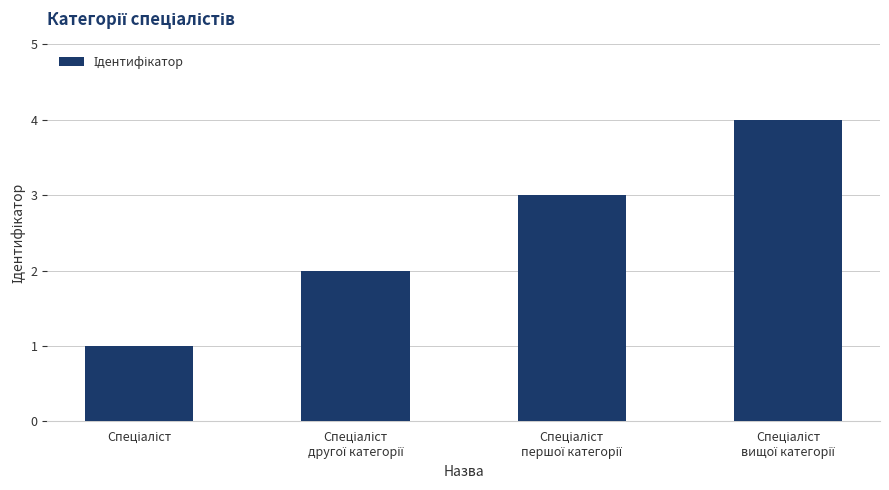

What is the sum of all values?

10